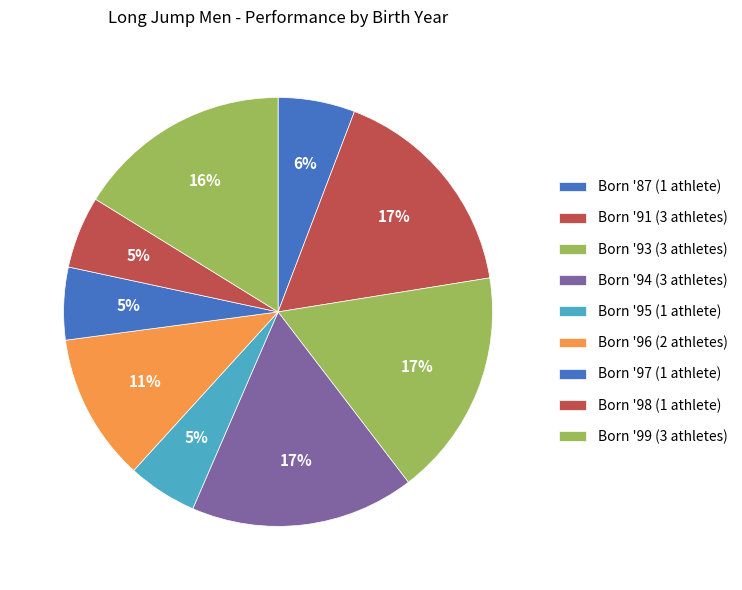

How many slices are in this pie chart?

9